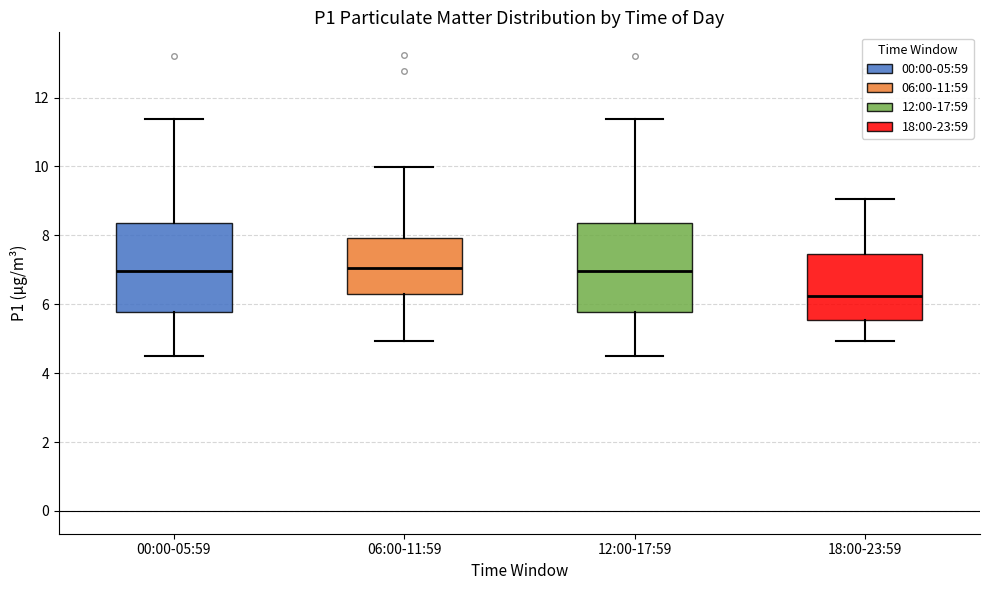

Reading left to right, read every box against the y-axis: the position of its median line, the range the box covers, and the ends of its whiskers. The values are not printed on the chart, so give them approximately, as read against the axis.

00:00-05:59: median 7.0, box 5.8 to 8.4, whiskers 4.6 to 11.4
06:00-11:59: median 7.0, box 6.4 to 8.0, whiskers 5.0 to 10.0
12:00-17:59: median 7.0, box 5.8 to 8.4, whiskers 4.6 to 11.4
18:00-23:59: median 6.2, box 5.6 to 7.4, whiskers 5.0 to 9.0